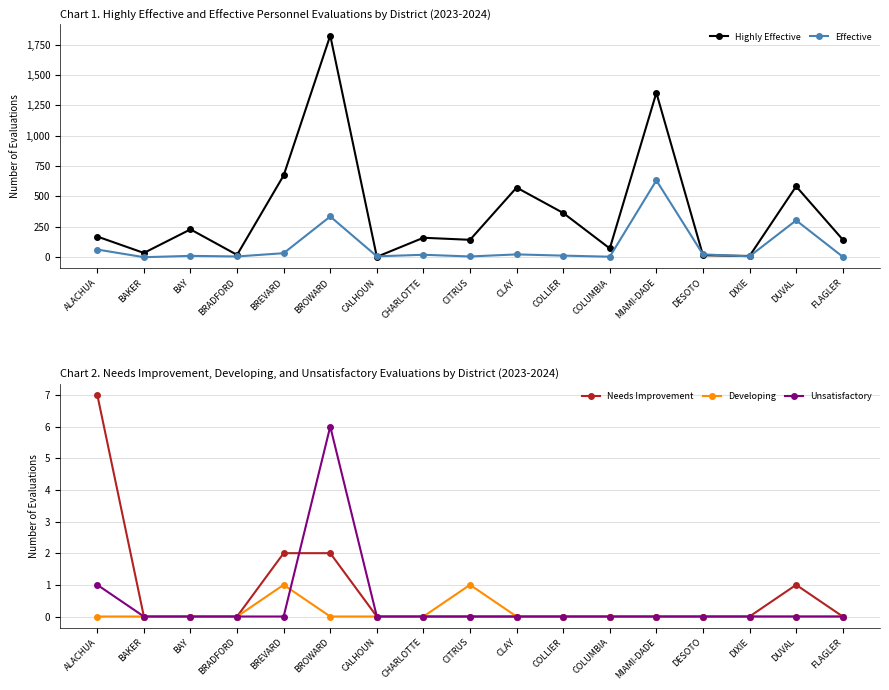

What is the spread (max minus min) of values at CITRUS?

143